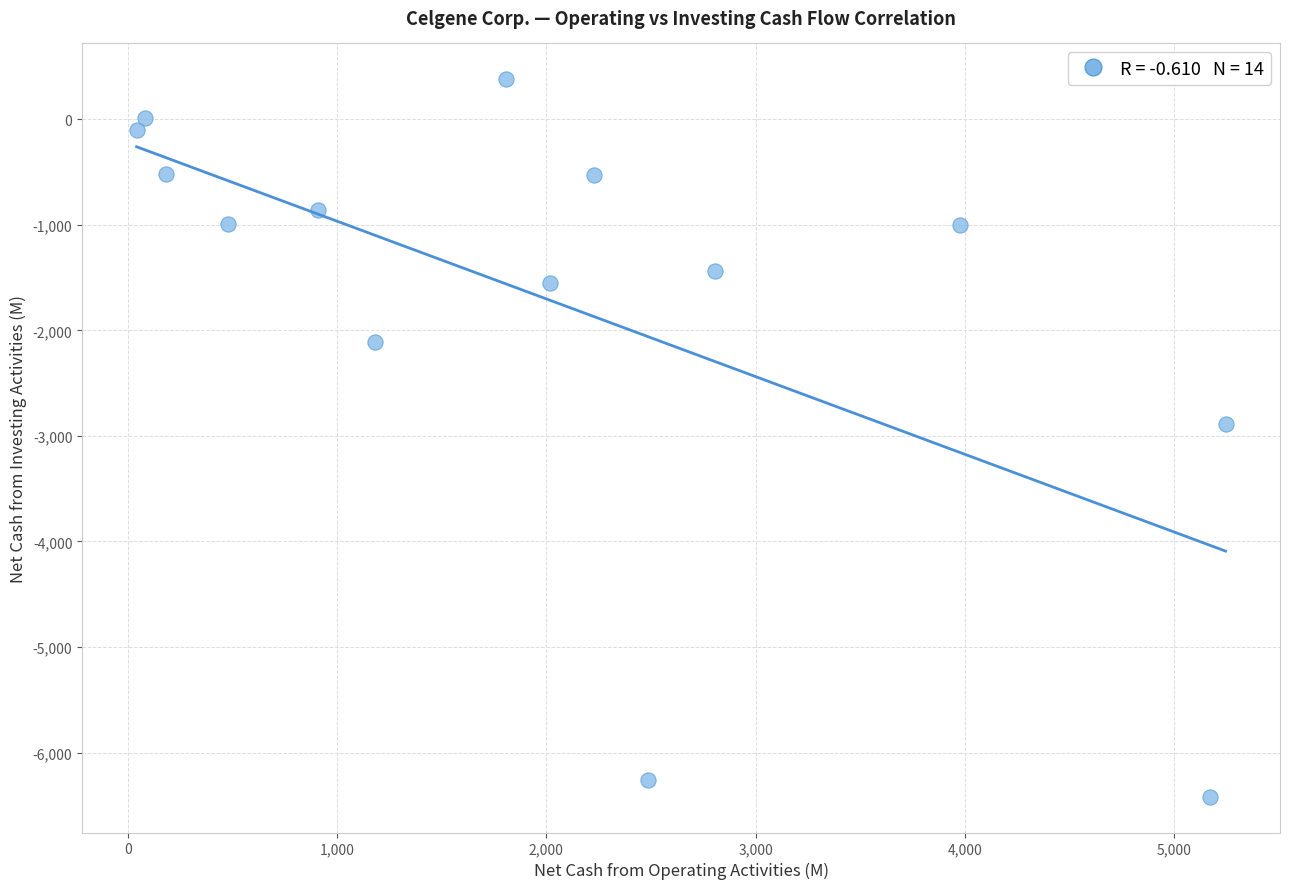

What Y value in the scatter plot is closest to -3020?

-2891